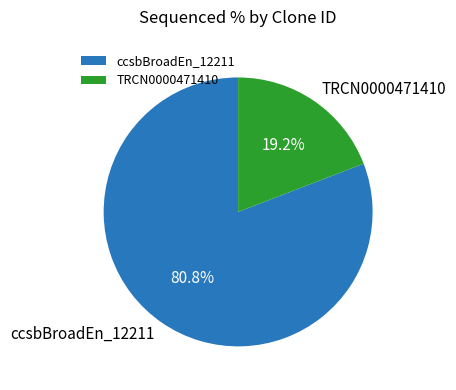

To the nearest percent, what is the difference between the largest and smallest slice percentages?

62%